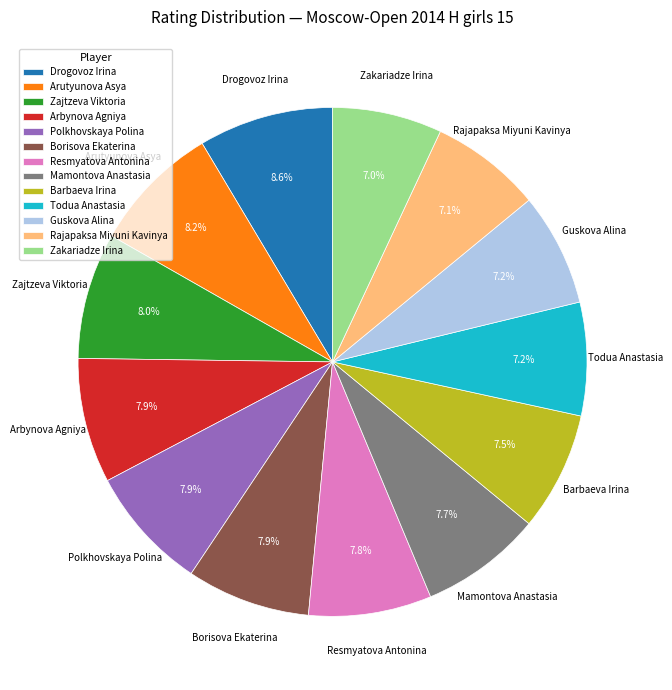

To the nearest percent, what percentage of the pie is Borisova Ekaterina?

8%